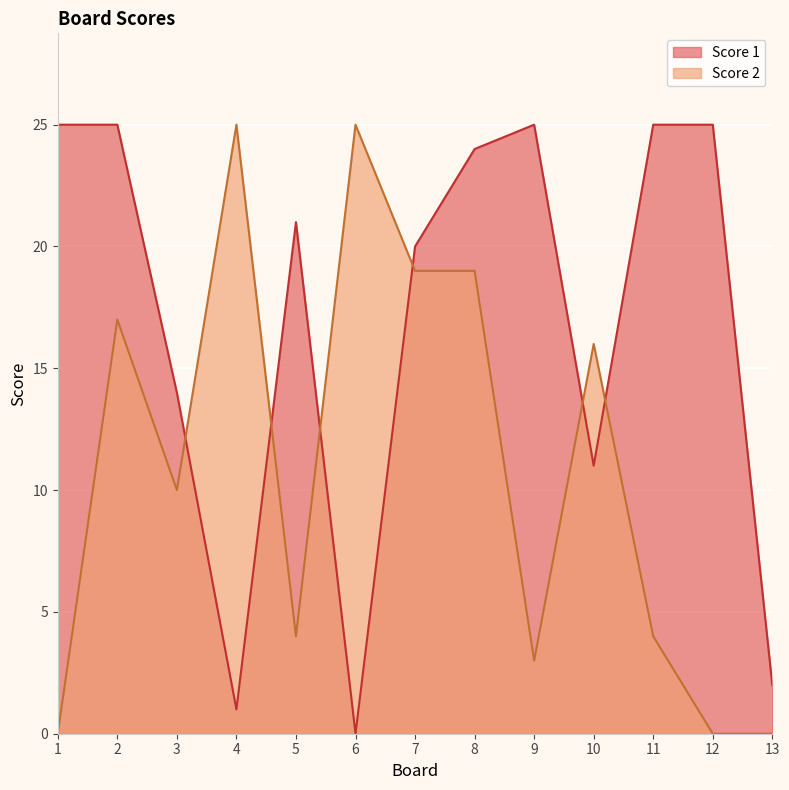

Which series has the largest total across all categories?

Score 1